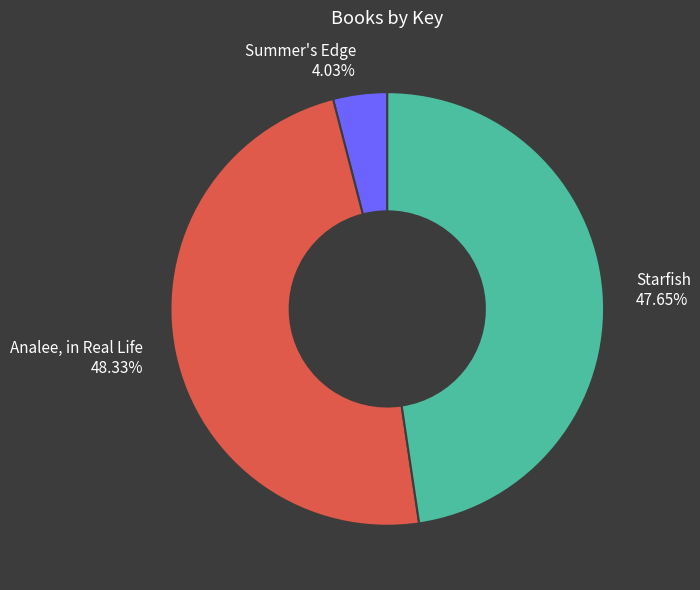

Which slice is the smallest?

Summer's Edge